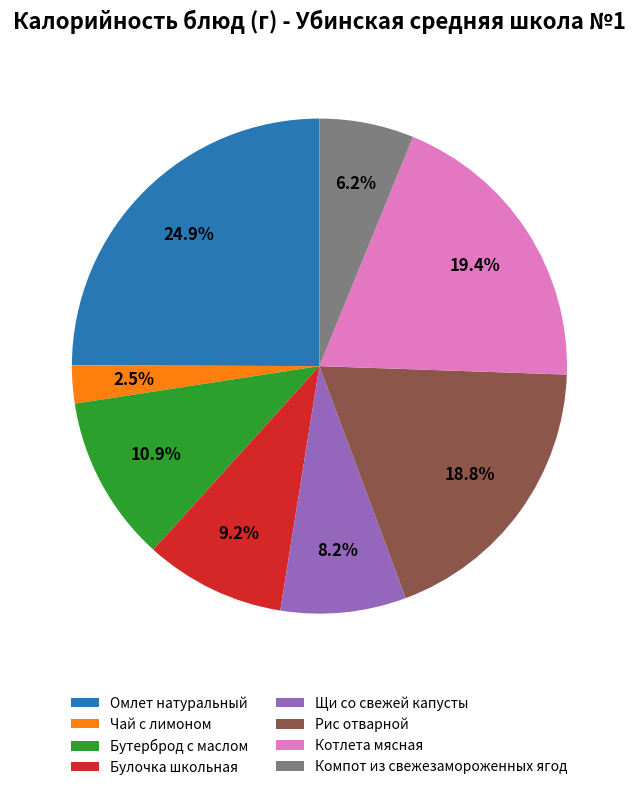

How many segments does this pie chart have?

8